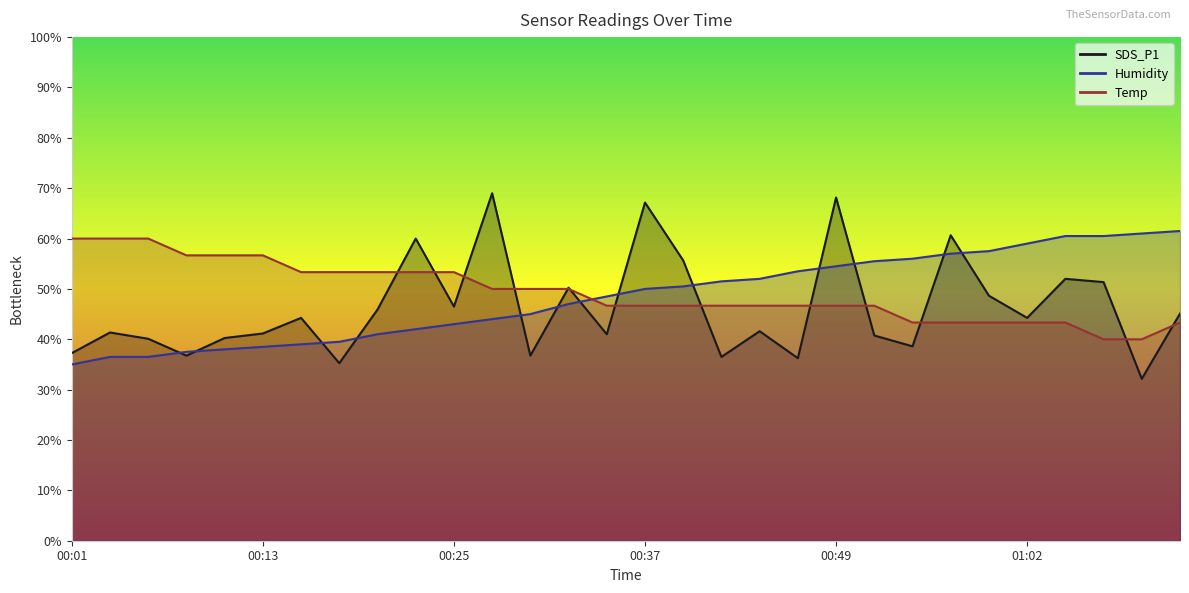

What is the difference between the highest and lowest values at 00:18?

18.1